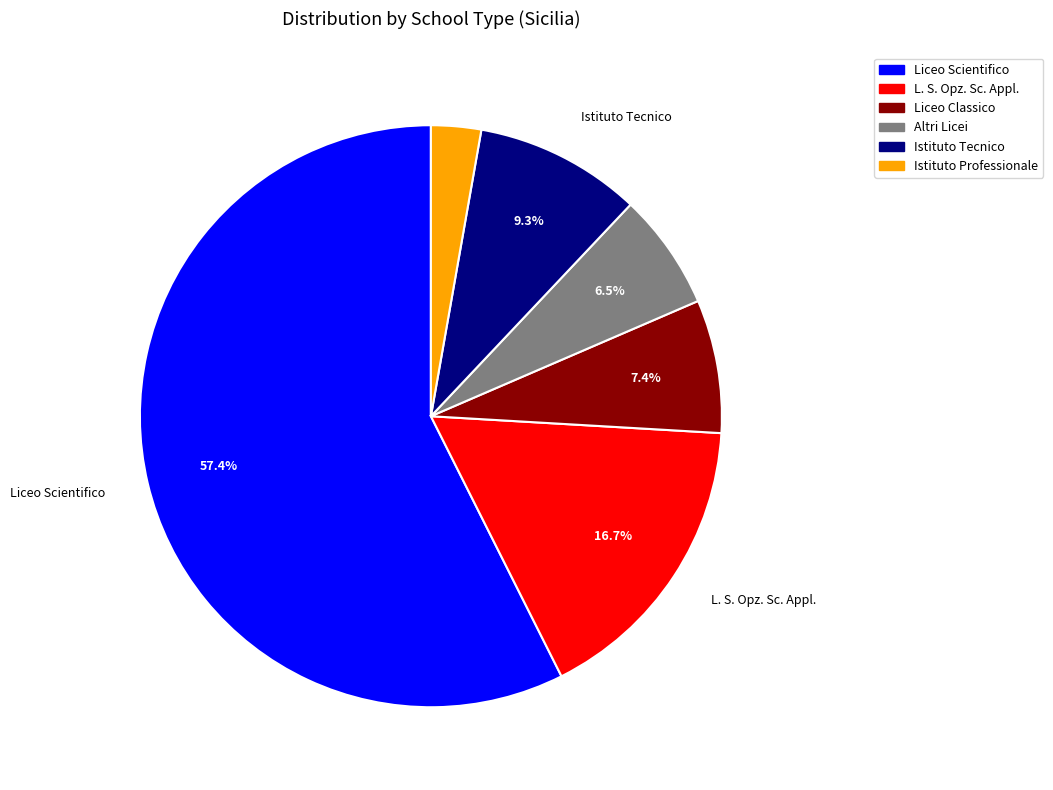

How many segments does this pie chart have?

6